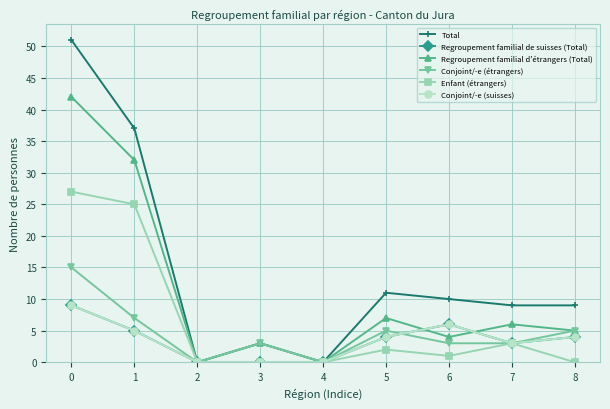

Does the chart have visible grid lines?

Yes